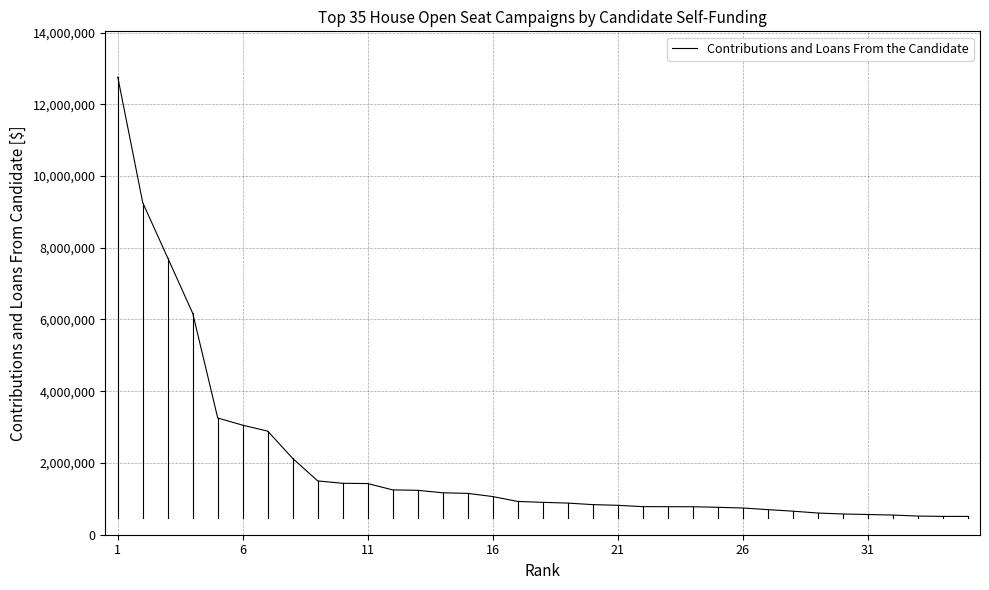

How many lines are shown in the chart?

1